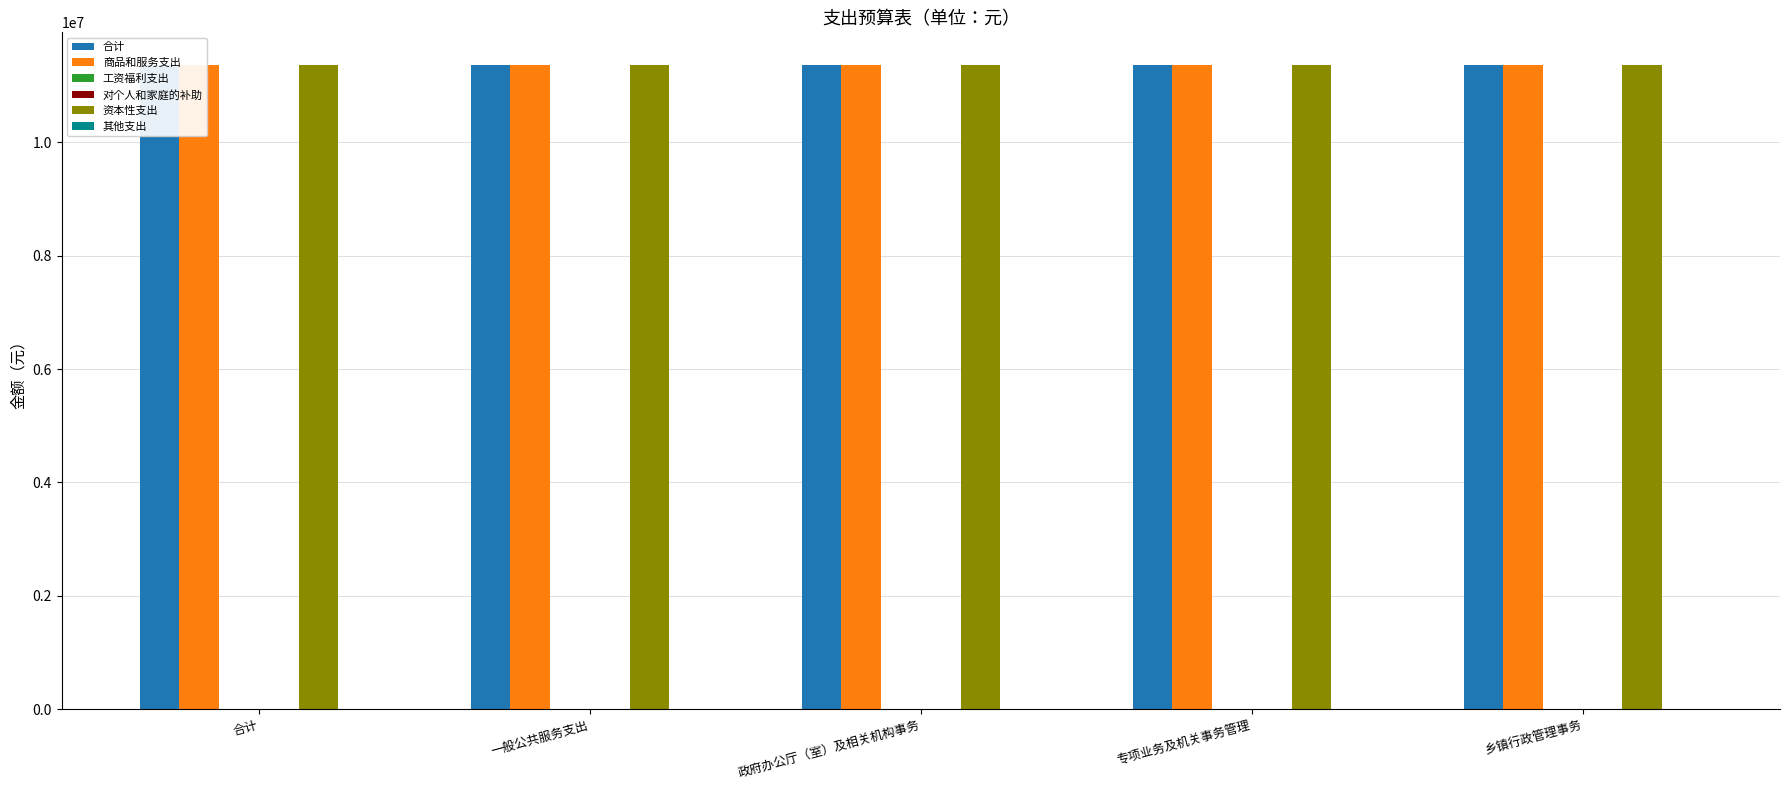

What are all the series names shown in the legend?

合计, 商品和服务支出, 工资福利支出, 对个人和家庭的补助, 资本性支出, 其他支出